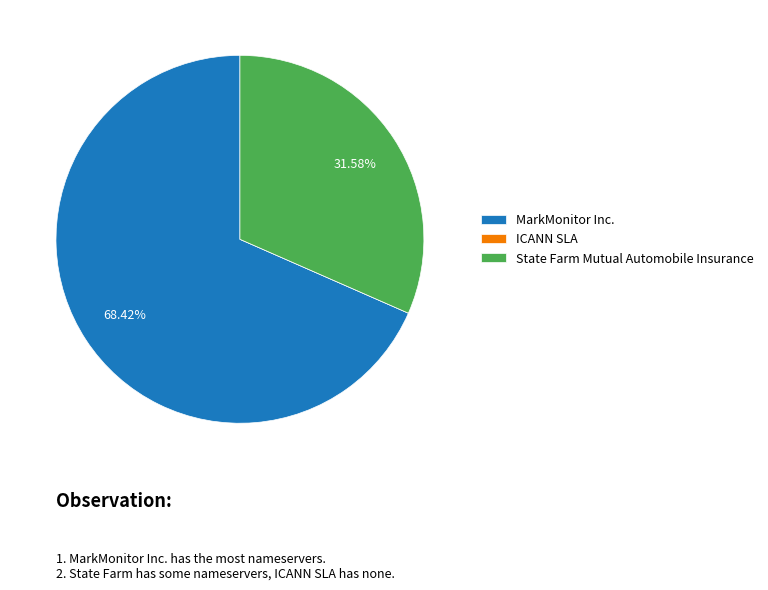

Which slice is the largest?

MarkMonitor Inc.